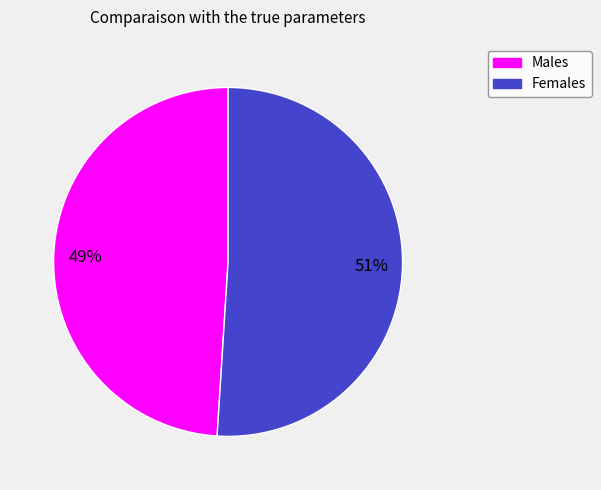

Is there any slice that represents more than half of the pie?

Yes